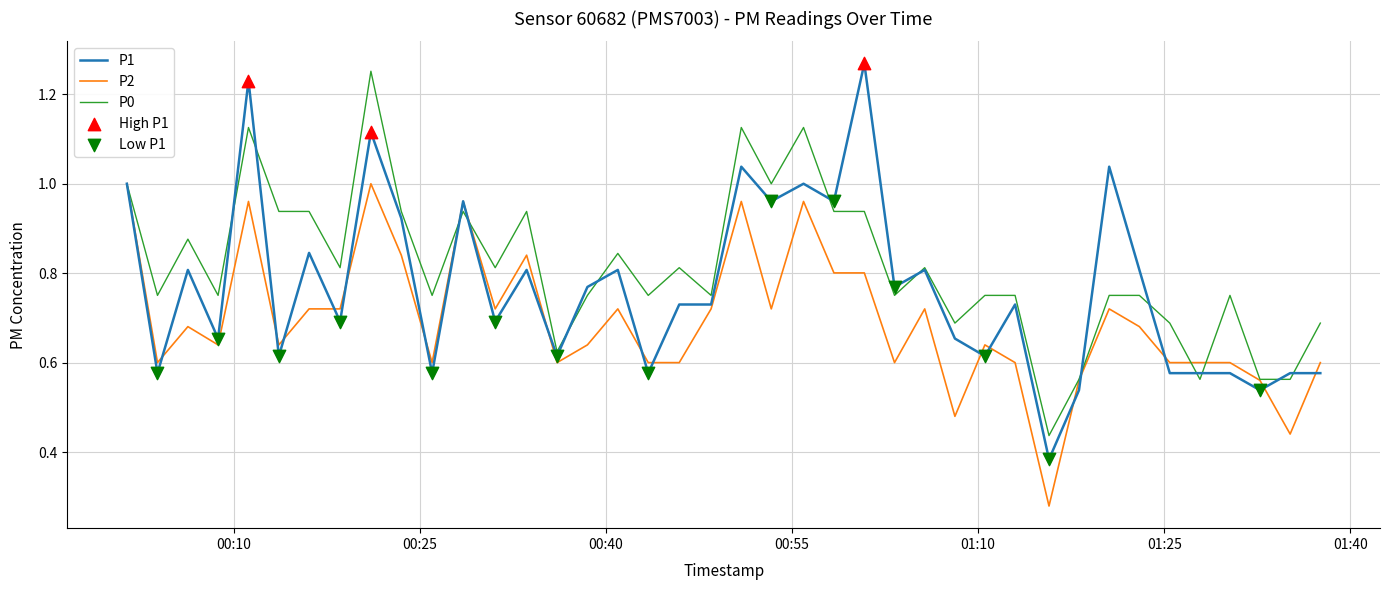

Which series has the largest range (max minus min)?

P1